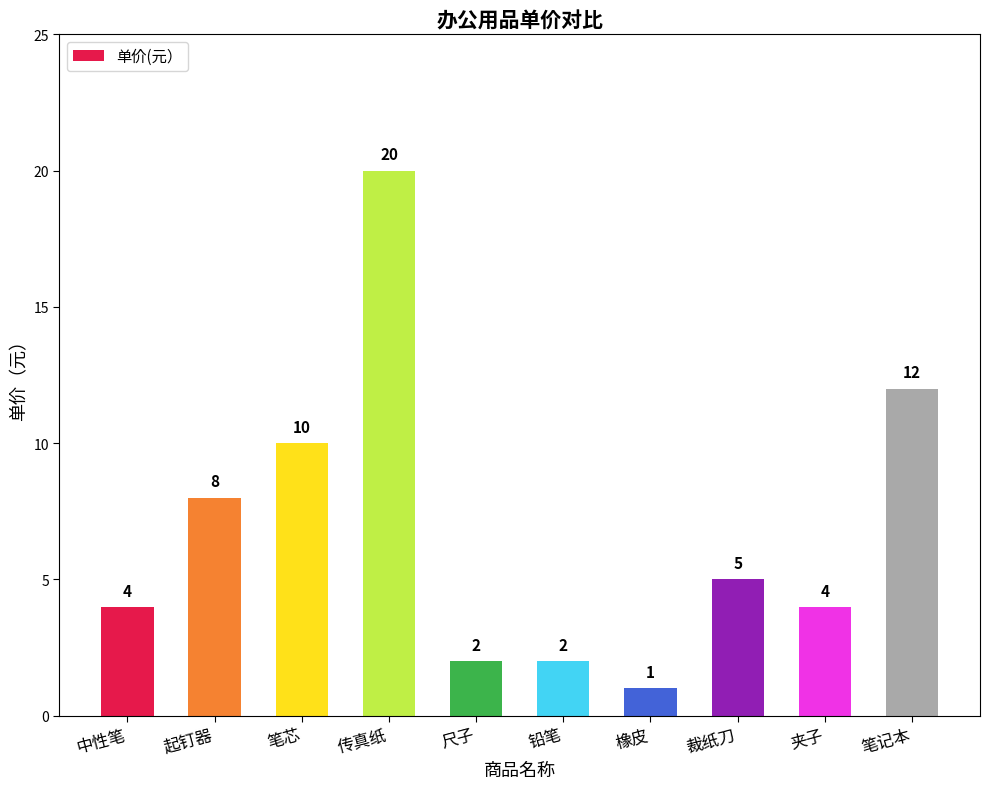

What is the change in value from 传真纸 to 裁纸刀?

-15